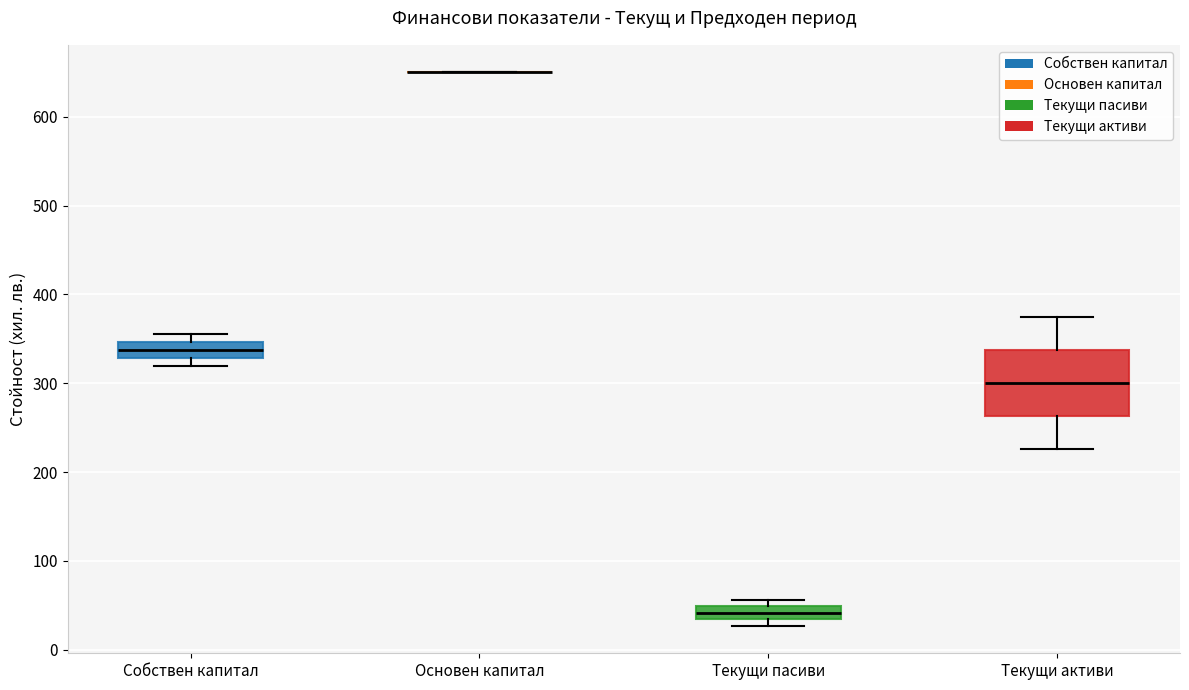

Which box is the tallest, from its lower edge to its upper edge?

Текущи активи